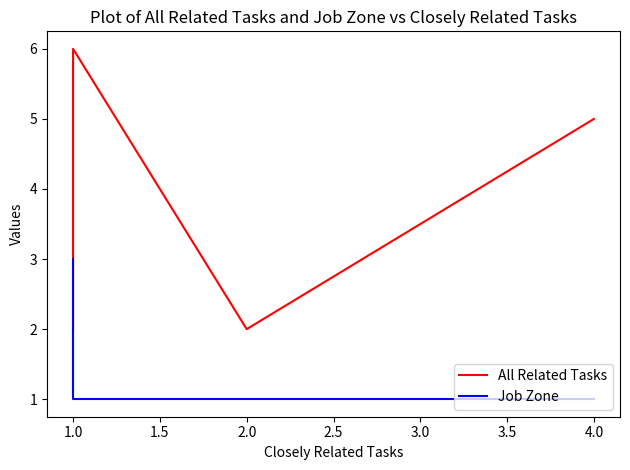

What is the smallest value displayed?

1